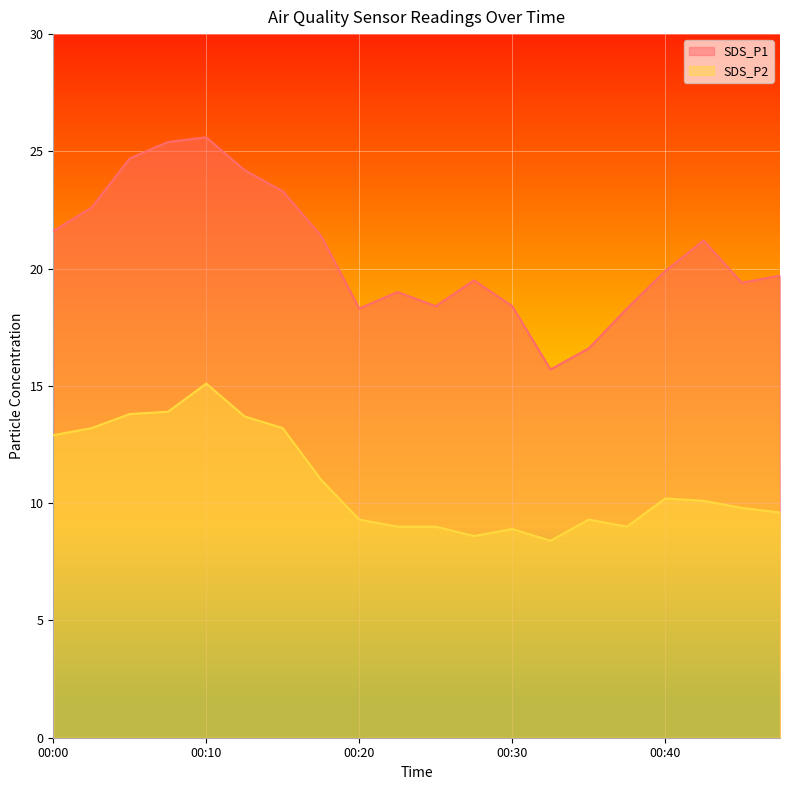

What is the value of the SDS_P2 point at the 18th from the left?

10.1